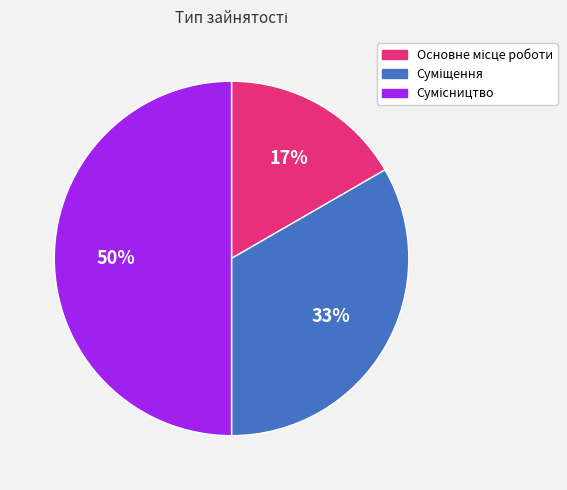

To the nearest percent, what is the difference between the largest and smallest slice percentages?

33%